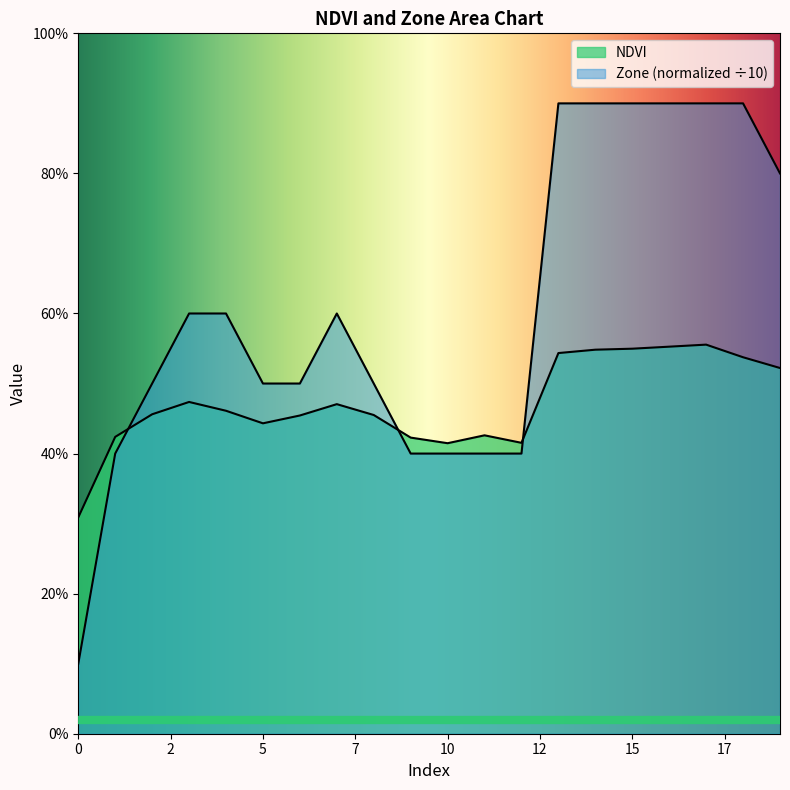

Rank the series at 13 from highest to lowest value.

Zone, NDVI